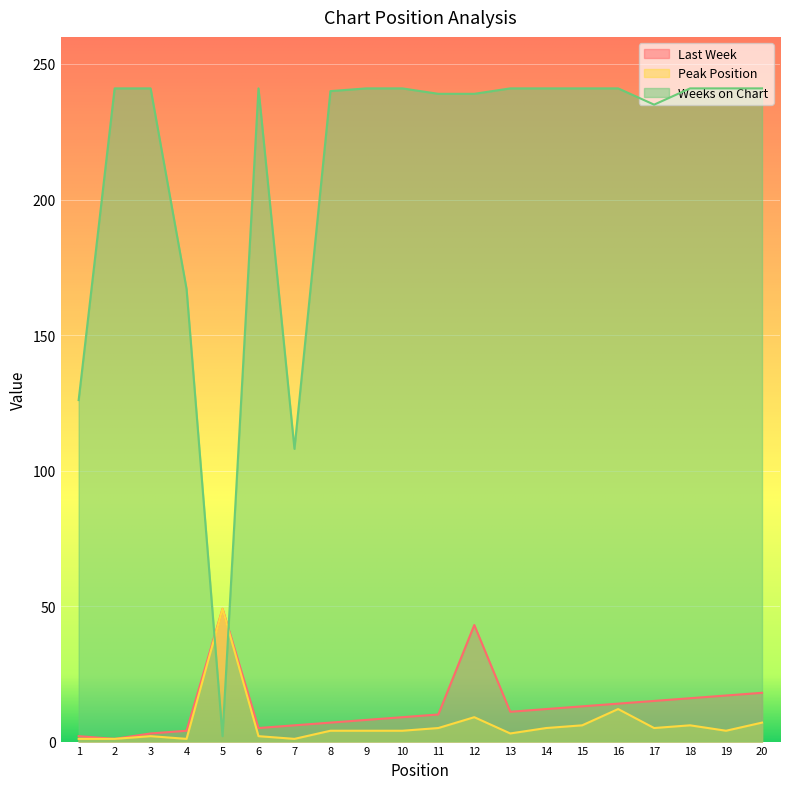

Which category has the lowest value across all series?

2